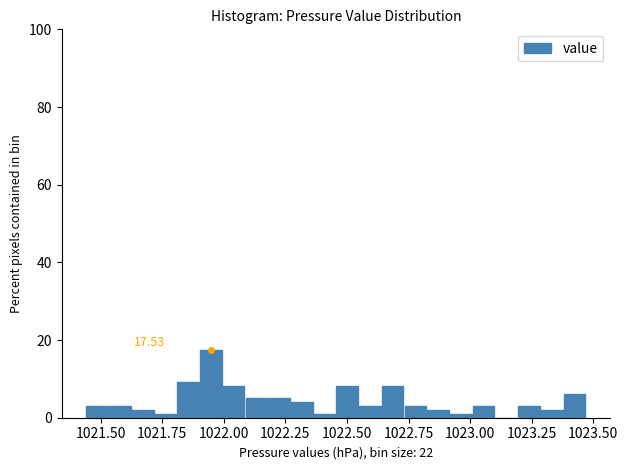

Around what value on the x-axis is the tallest bar? Give the approximate position of its centre, as read against the axis.

1021.95